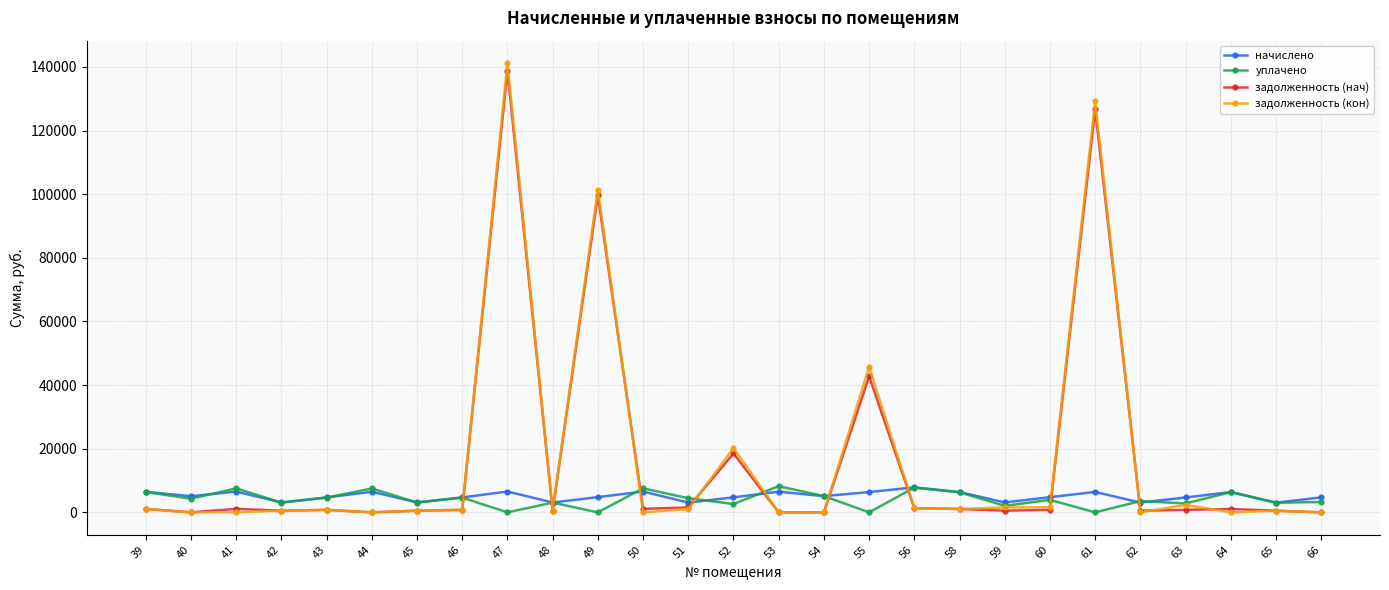

Is the value of задолженность (нач) at 45 greater than the value of задолженность (кон) at 61?

No